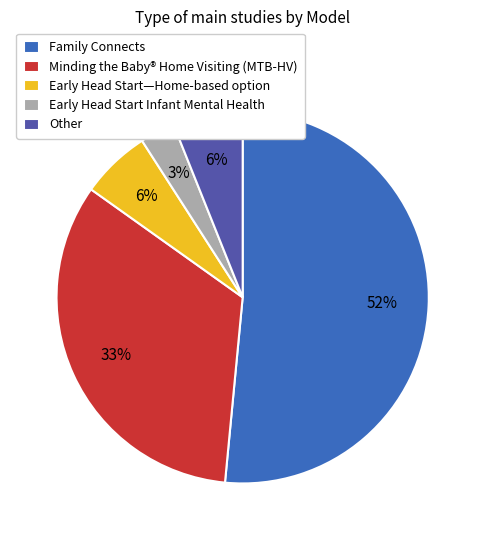

Between Minding the Baby® Home Visiting (MTB-HV) and Other, which is larger?

Minding the Baby® Home Visiting (MTB-HV)